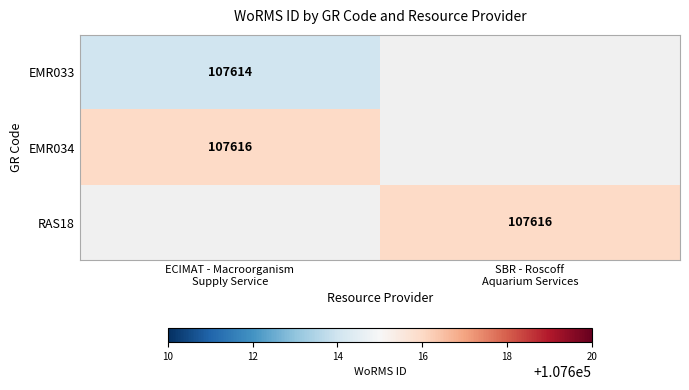

The RAS18 series shows -51857 at ECIMAT - Macroorganism Supply Service. True or false?

False